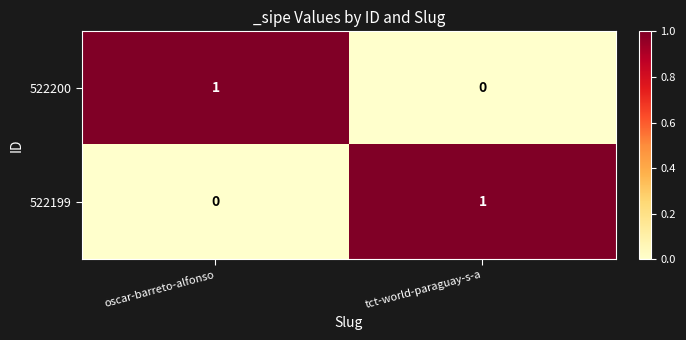

At oscar-barreto-alfonso, list the series in order from largest to smallest.

522200, 522199